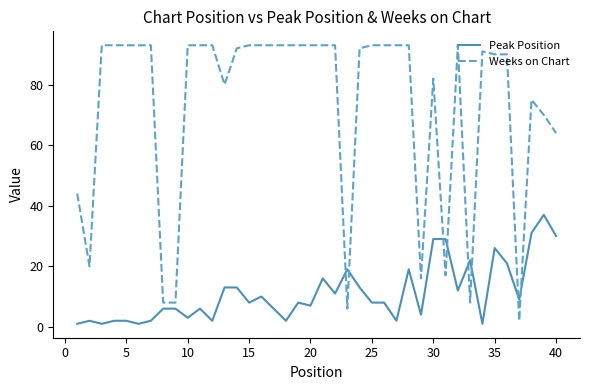

What is the maximum value for Peak Position?

37